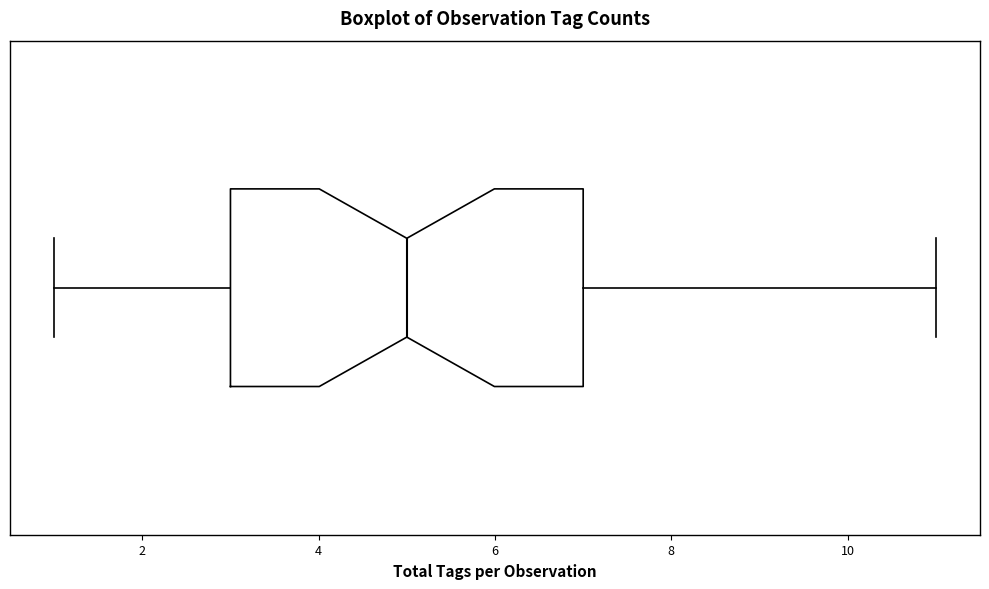

Transcribe this box plot: give where the median line is, the range the box spans, and where the two whiskers end, as read against the x-axis. The values are not printed on the chart, so give them approximately, as read against the axis.

median 5, box 3 to 7, whiskers 1 to 11